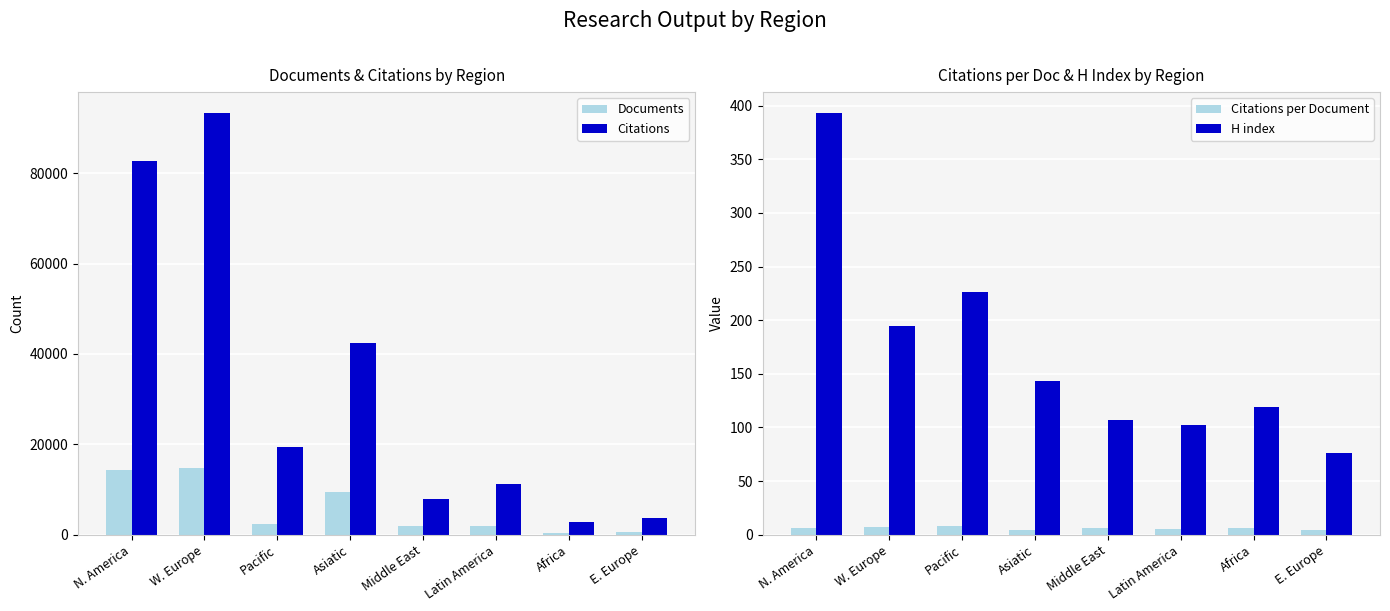

Which series has the largest total across all categories?

Citations